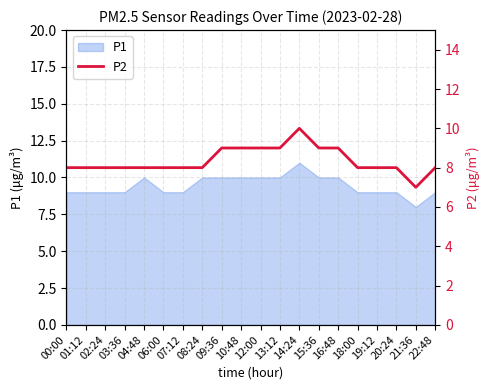

How many lines are shown in the chart?

1